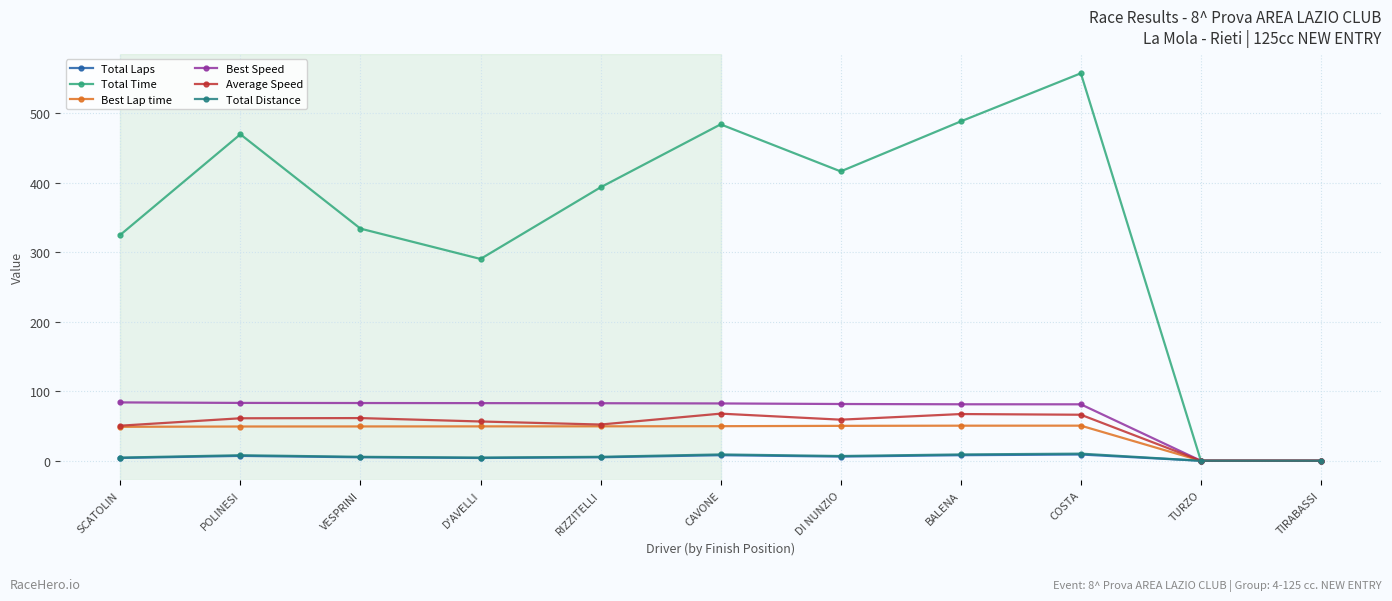

What is the label of the 3rd point from the right?

COSTA